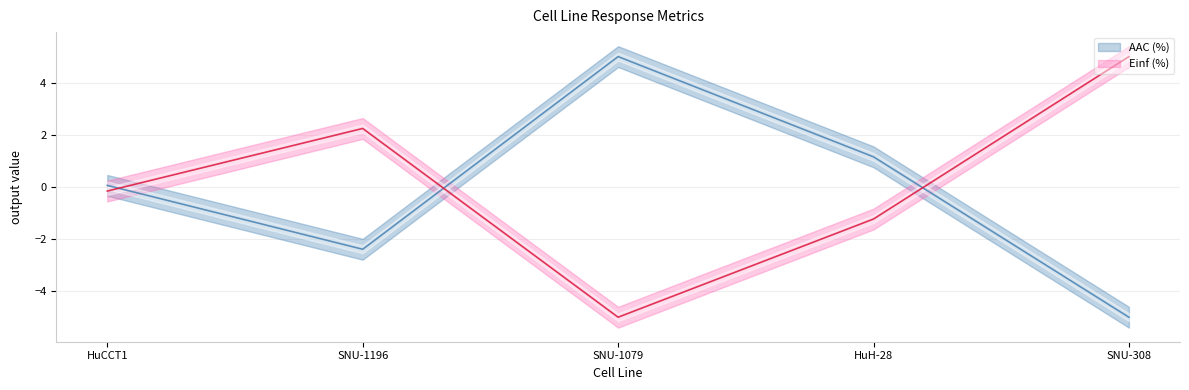

The value of Einf (%) at SNU-1196 is 3.2. True or false?

False